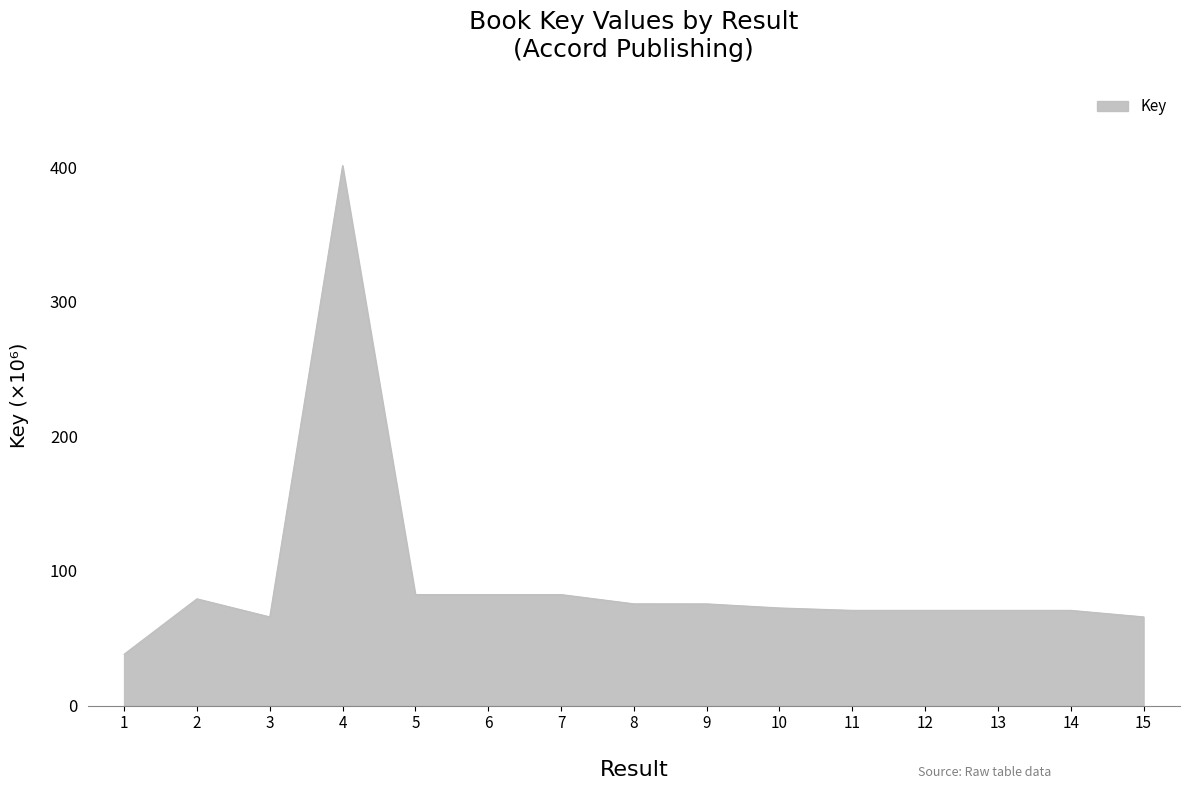

The value at 15 is 35.9. True or false?

False